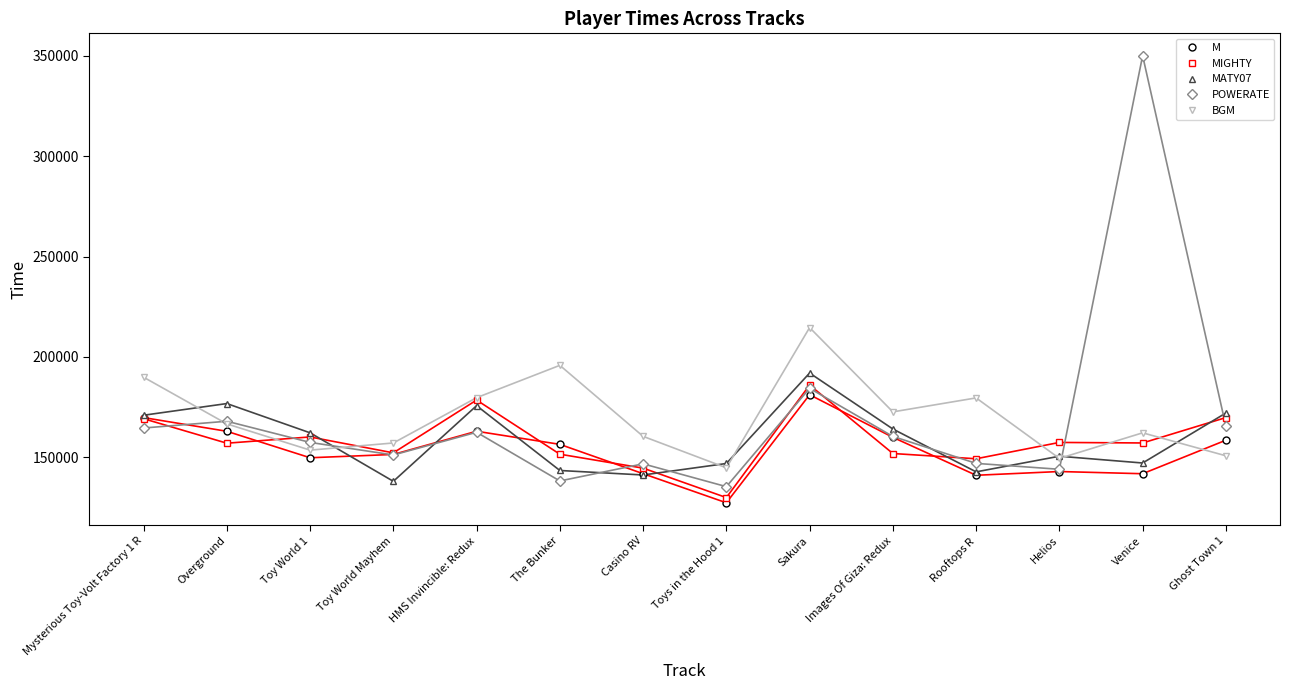

Where do POWERATE and MIGHTY first cross each other?

Mysterious Toy-Volt Factory 1 R and Overground